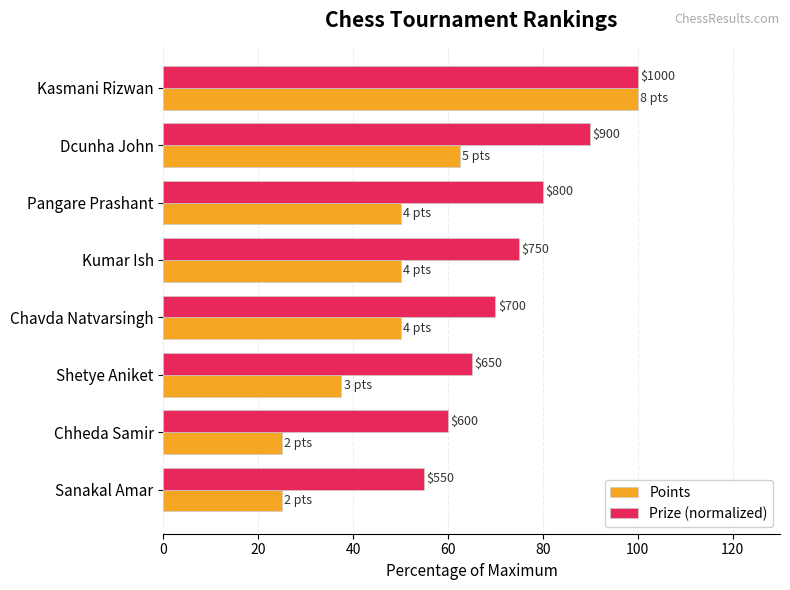

Reading left to right, transcribe all the data shown in this chart.

Points: 100.0	62.5	50.0	50.0	50.0	37.5	25.0	25.0
Prize (normalized): 100.0	90.0	80.0	75.0	70.0	65.0	60.0	55.0